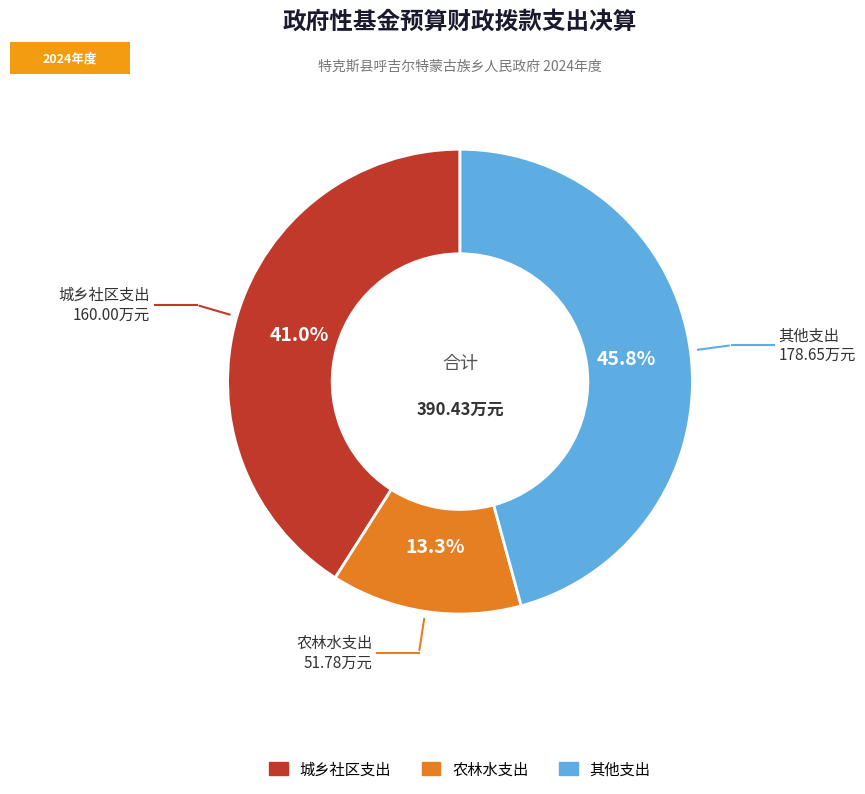

Is there any slice that represents more than half of the pie?

No